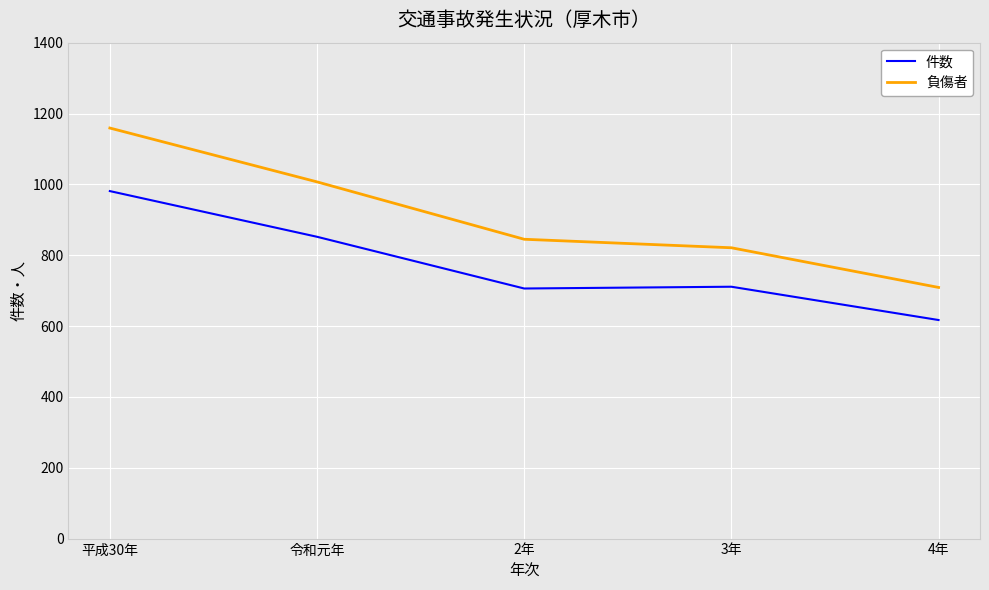

Is it true that 負傷者 equals 821 at 3年?

True